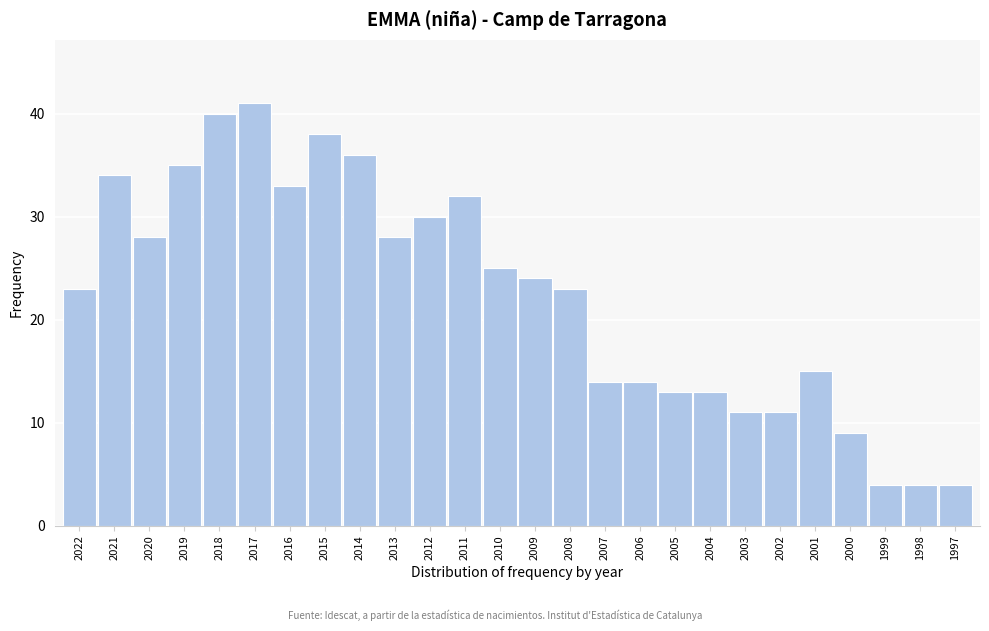

Reading right to left, list all the values displayed in this chart.

1997=4	1998=4	1999=4	2000=9	2001=15	2002=11	2003=11	2004=13	2005=13	2006=14	2007=14	2008=23	2009=24	2010=25	2011=32	2012=30	2013=28	2014=36	2015=38	2016=33	2017=41	2018=40	2019=35	2020=28	2021=34	2022=23